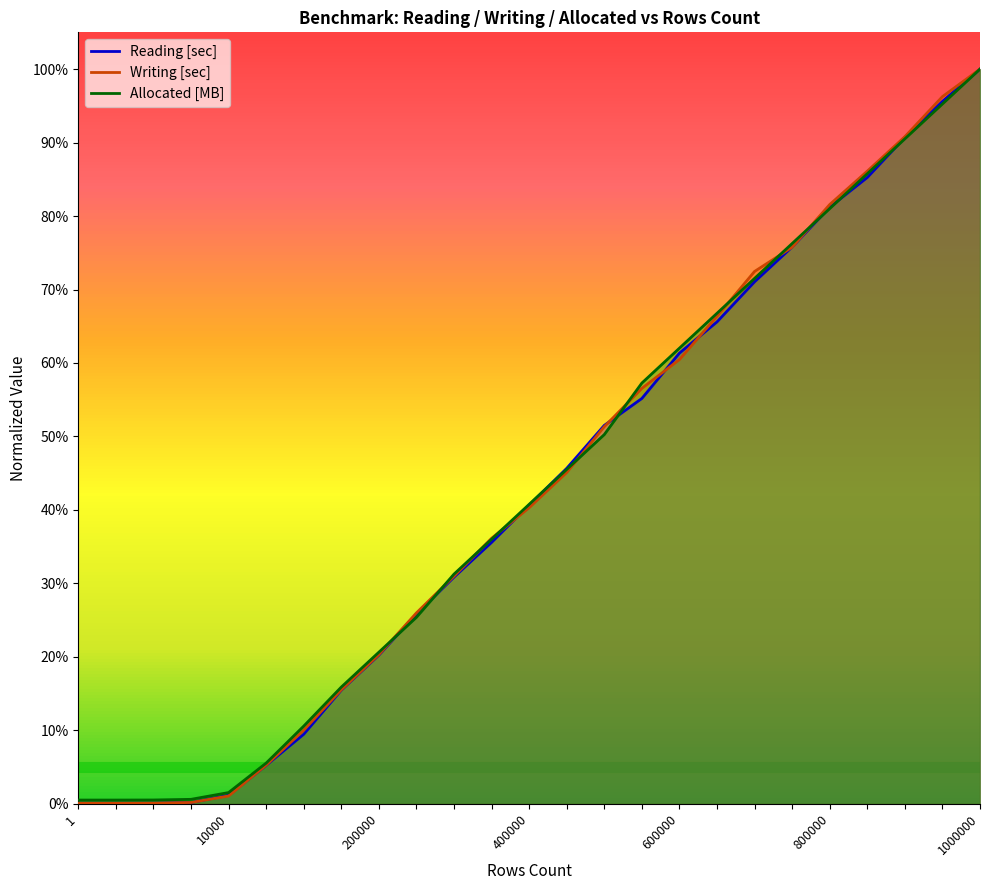

Does the chart display data point markers on the line(s)?

No